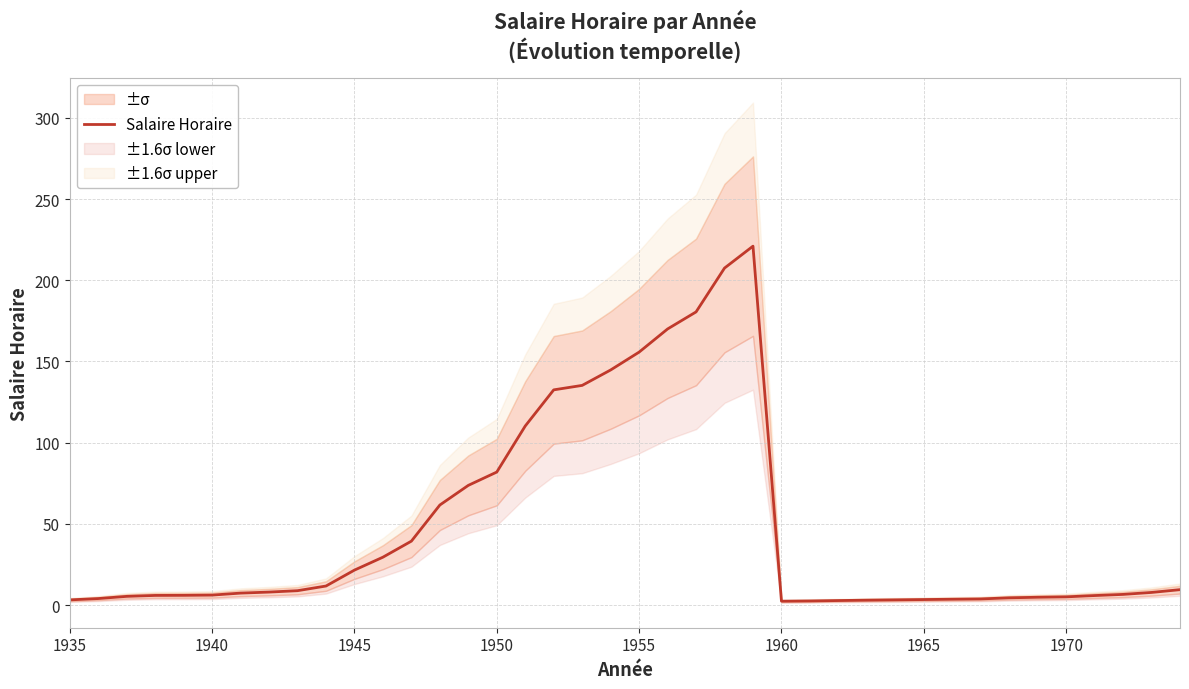

Reading right to left, what are all the values shown in this chart?

9.4	7.7	6.5	5.8	5.0	4.8	4.4	3.7	3.6	3.4	3.2	3.0	2.8	2.5	2.4	221.0	207.5	180.5	170.0	155.8	144.8	135.2	132.5	110.2	81.9	73.7	61.6	39.3	29.4	21.5	11.7	8.8	8.0	7.3	6.1	6.0	5.9	5.3	4.0	3.1